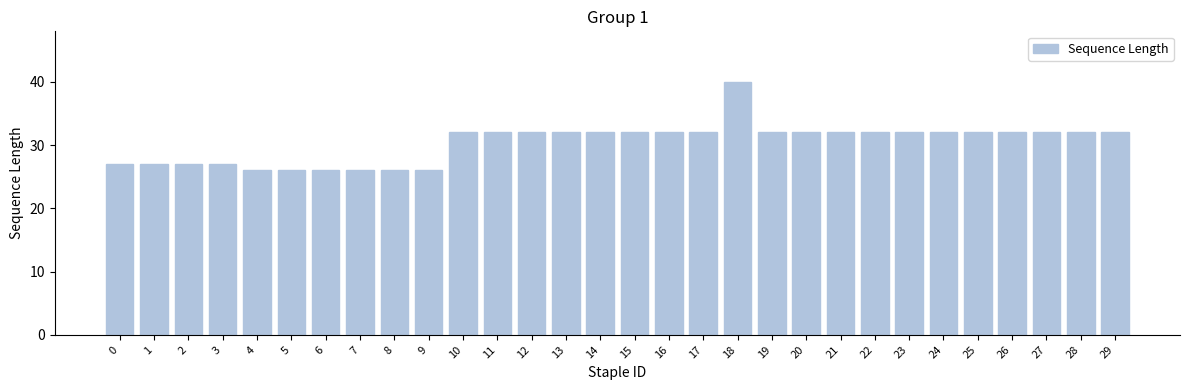

The value at 6 is 26. True or false?

True